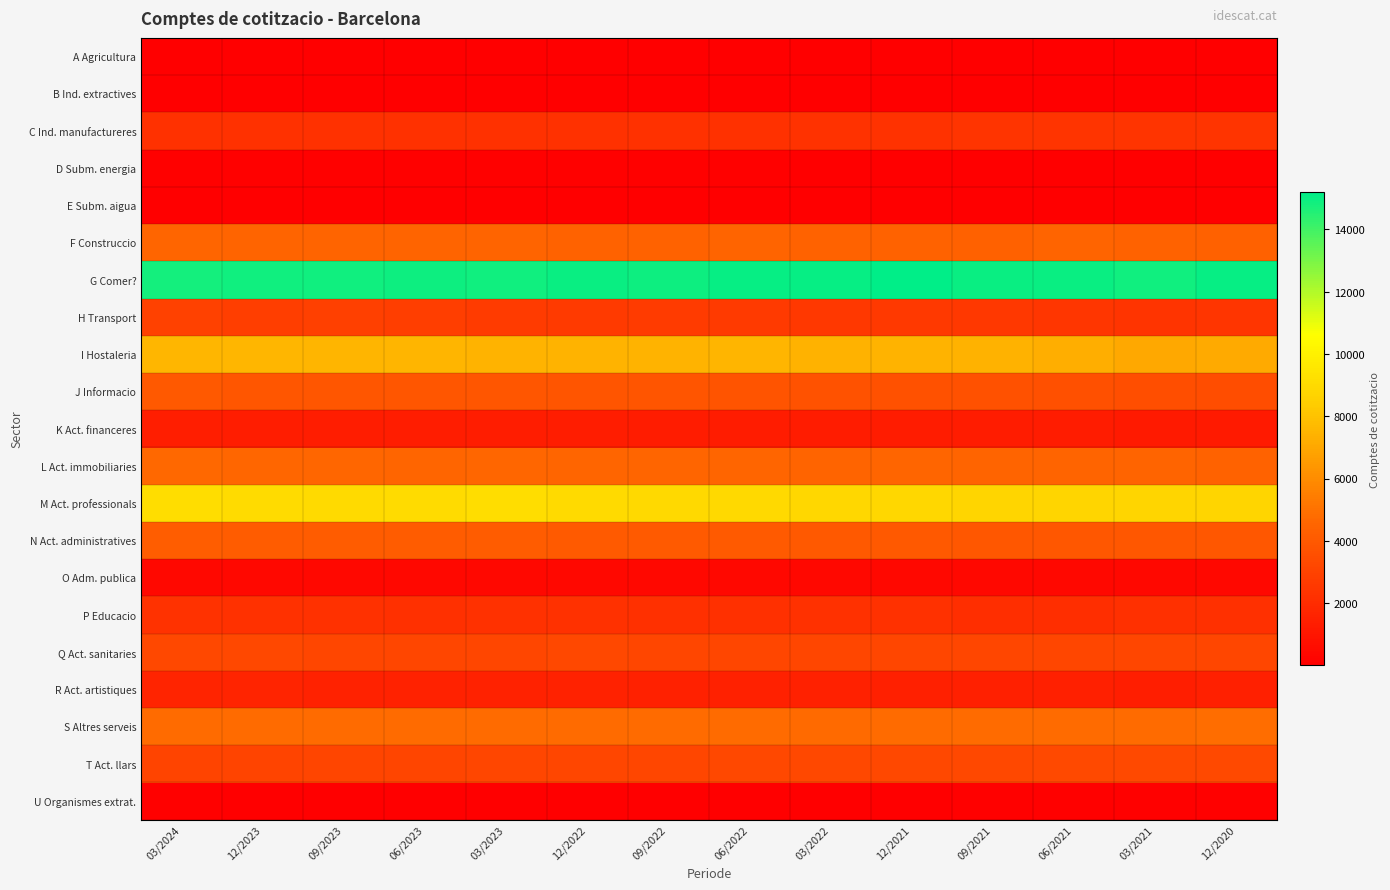

Which series has the largest range (max minus min)?

H Transport